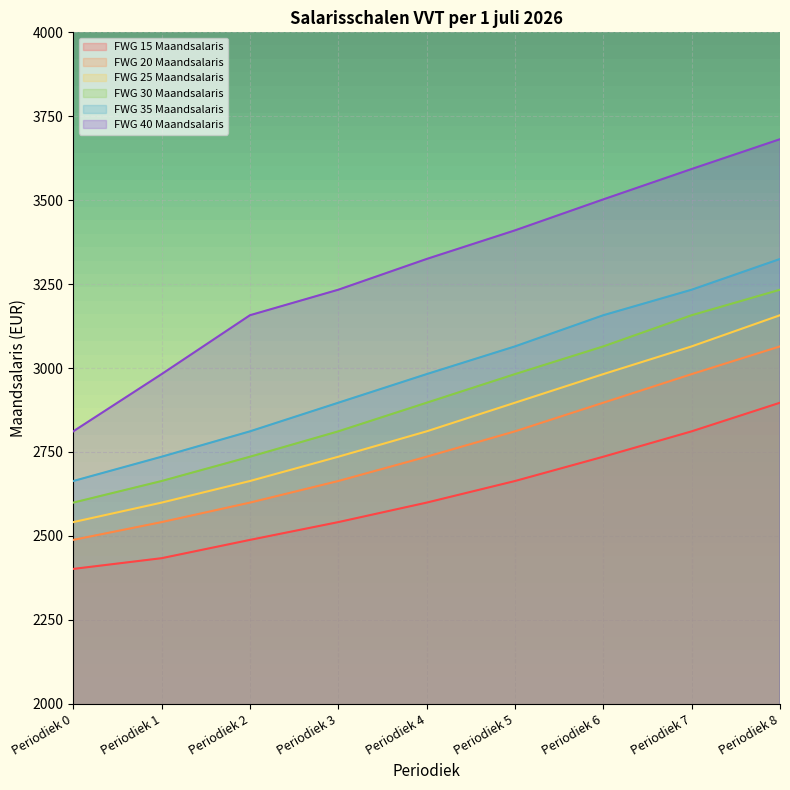

How many lines are shown in the chart?

6